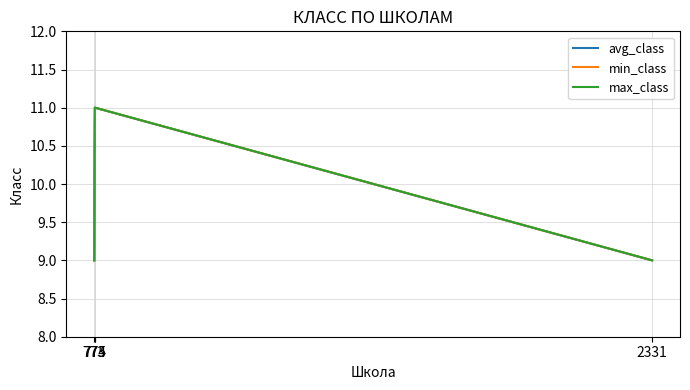

What is the minimum value for avg_class?

9.0